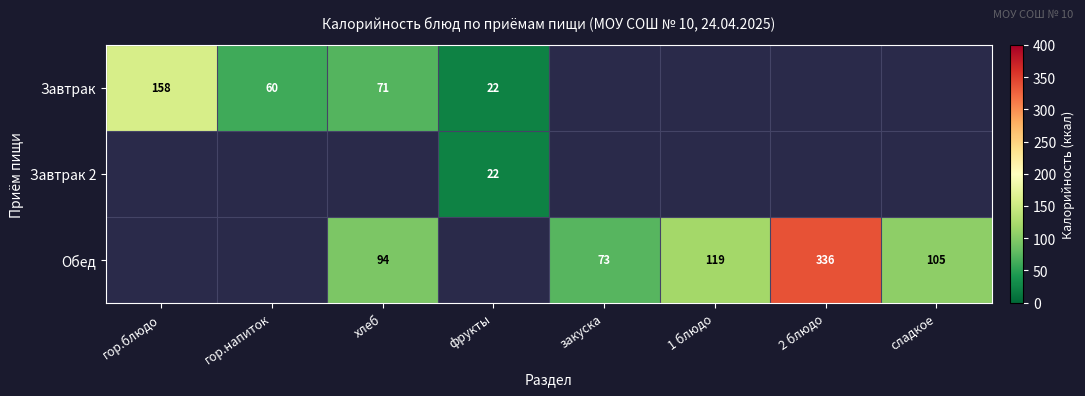

Count the number of categories in the chart.

8